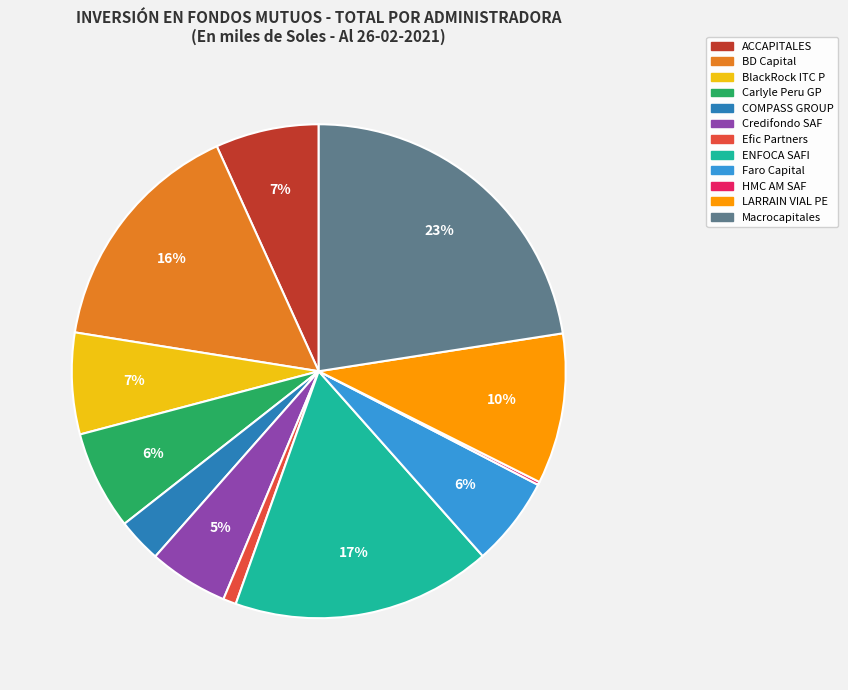

To the nearest percent, what portion does ACCAPITALES represent?

7%